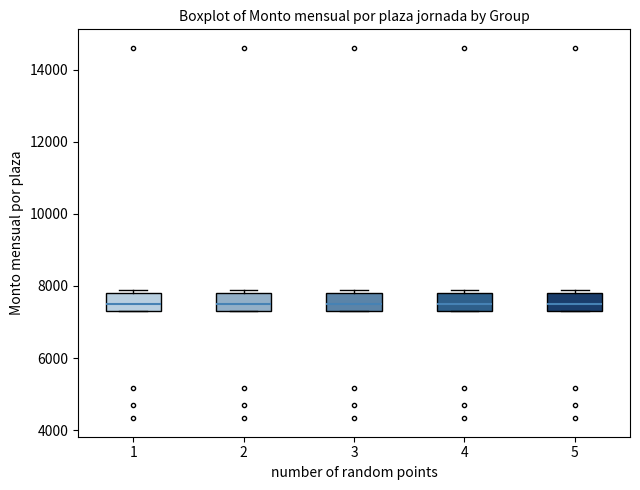

Reading left to right, read every box against the y-axis: the position of its median line, the range the box covers, and the ends of its whiskers. The values are not printed on the chart, so give them approximately, as read against the axis.

1: median 7600, box 7400 to 7800, whiskers 7400 to 7800 (just above the box's upper edge)
2: median 7600, box 7400 to 7800, whiskers 7400 to 7800 (just above the box's upper edge)
3: median 7600, box 7400 to 7800, whiskers 7400 to 7800 (just above the box's upper edge)
4: median 7600, box 7400 to 7800, whiskers 7400 to 7800 (just above the box's upper edge)
5: median 7600, box 7400 to 7800, whiskers 7400 to 7800 (just above the box's upper edge)